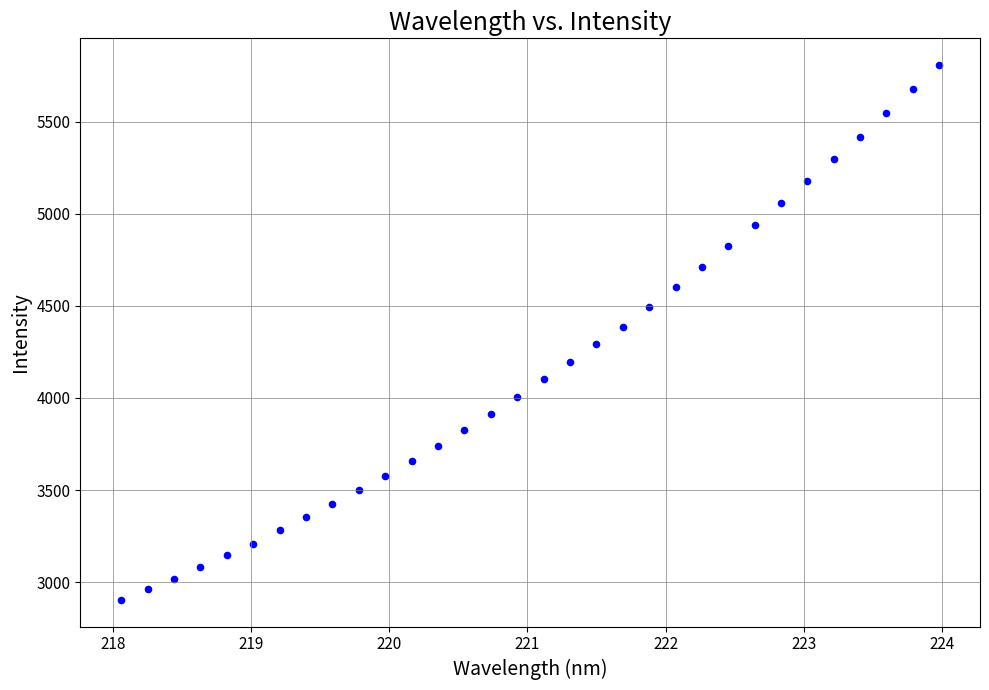

What is the range of X values (max minus min)?

5.9